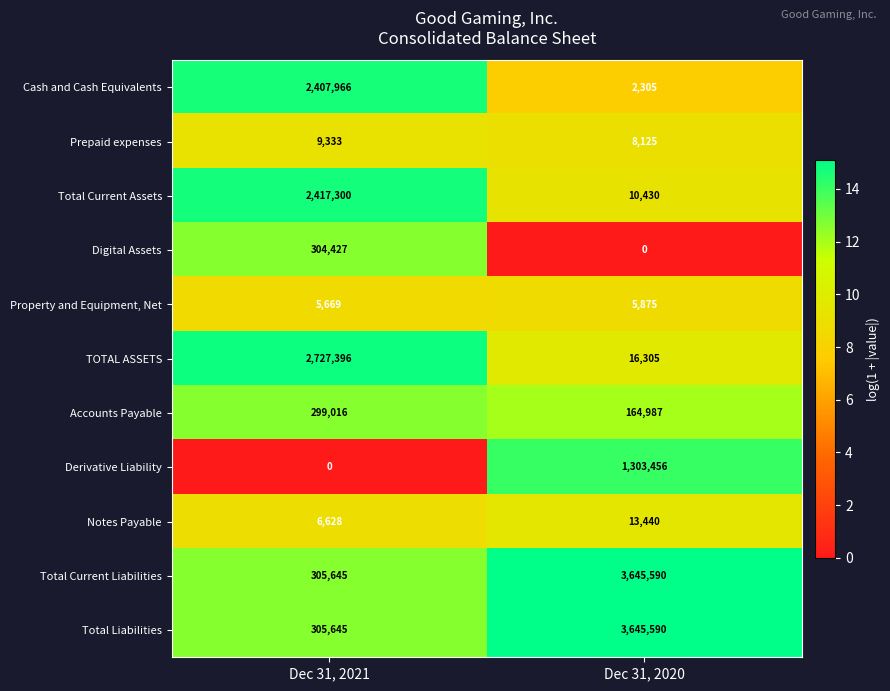

At which category is the sum across all series the highest?

Dec 31, 2020